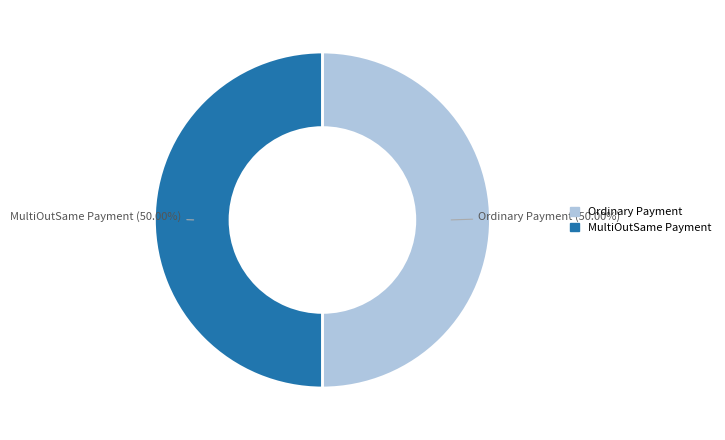

Approximately how many times larger is the value at MultiOutSame Payment compared to Ordinary Payment?

1.0